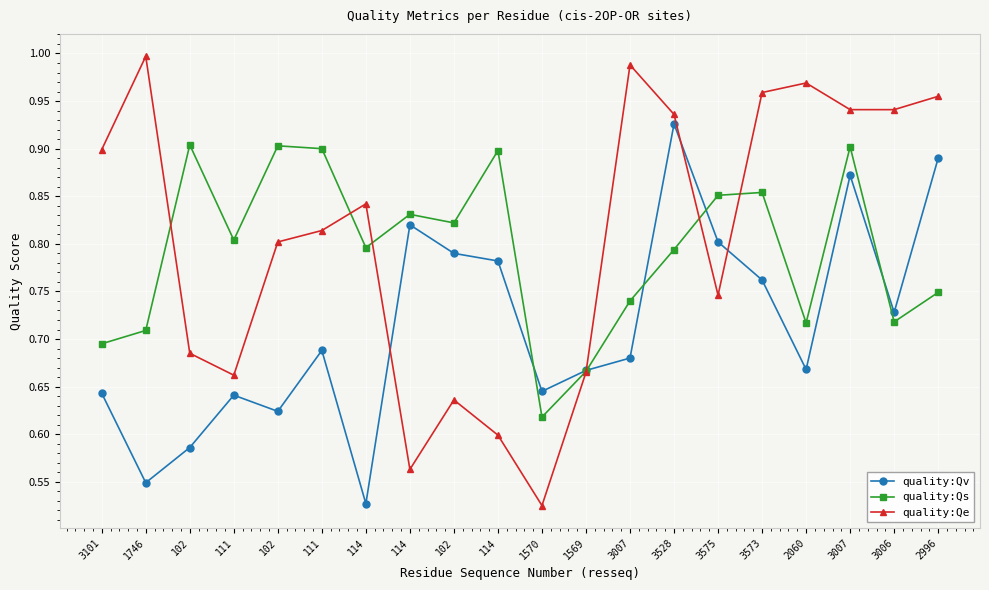

Does the chart have visible grid lines?

Yes